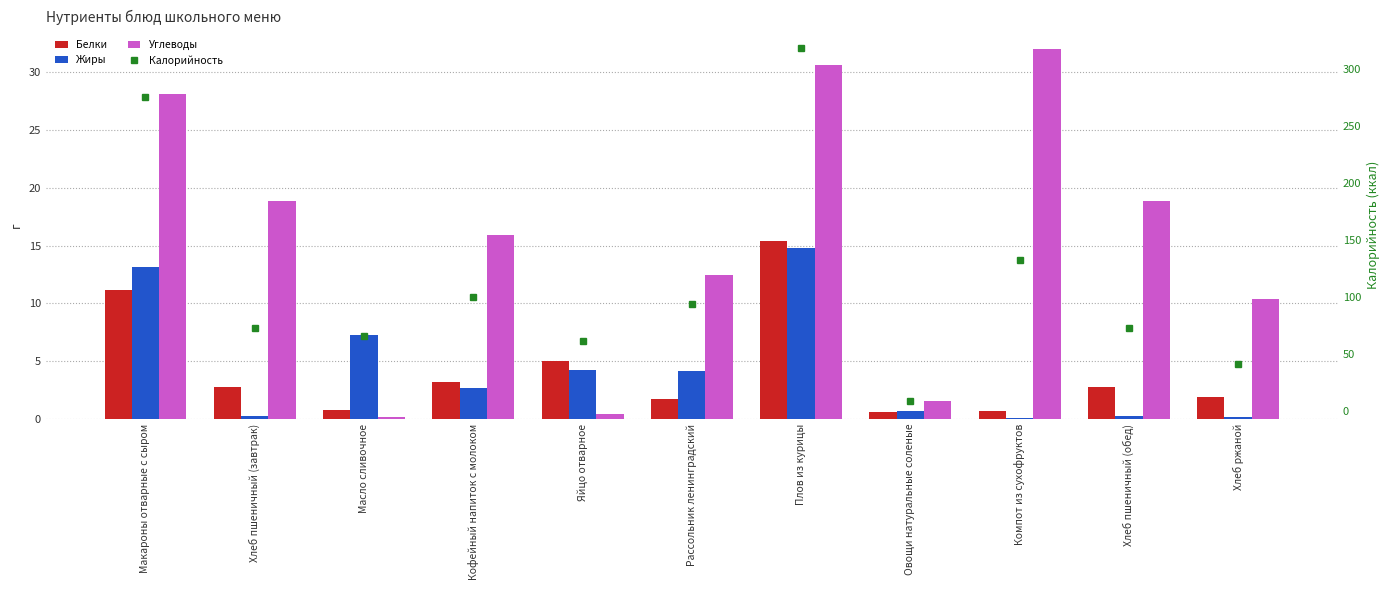

Rank the series at Макароны отварные с сыром from highest to lowest value.

Калорийность, Углеводы, Жиры, Белки